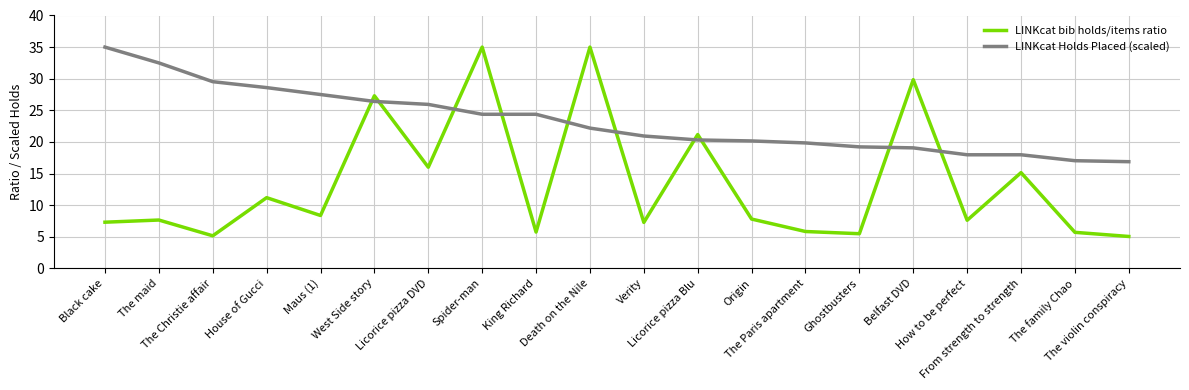

What is the difference between the LINKcat Holds Placed (scaled) values at Licorice pizza Blu and King Richard?

4.1